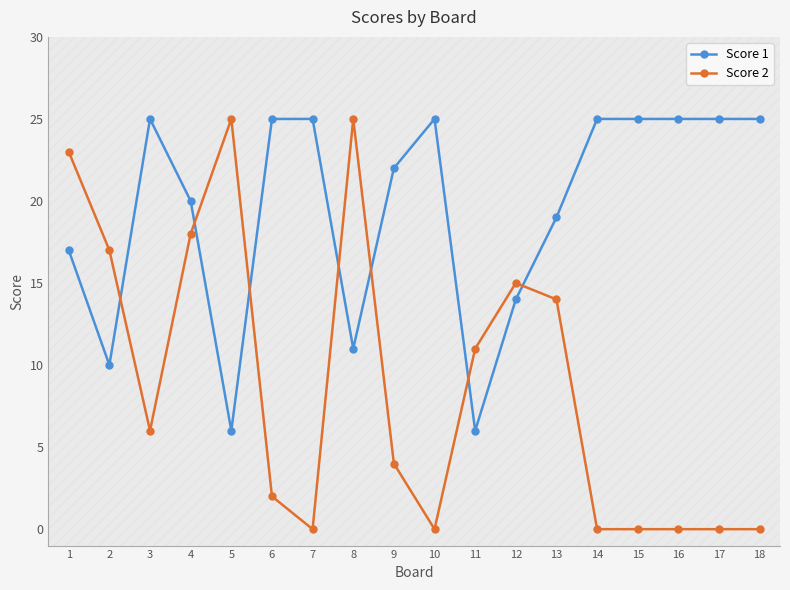

The Score 2 series shows 0 at 7. True or false?

True